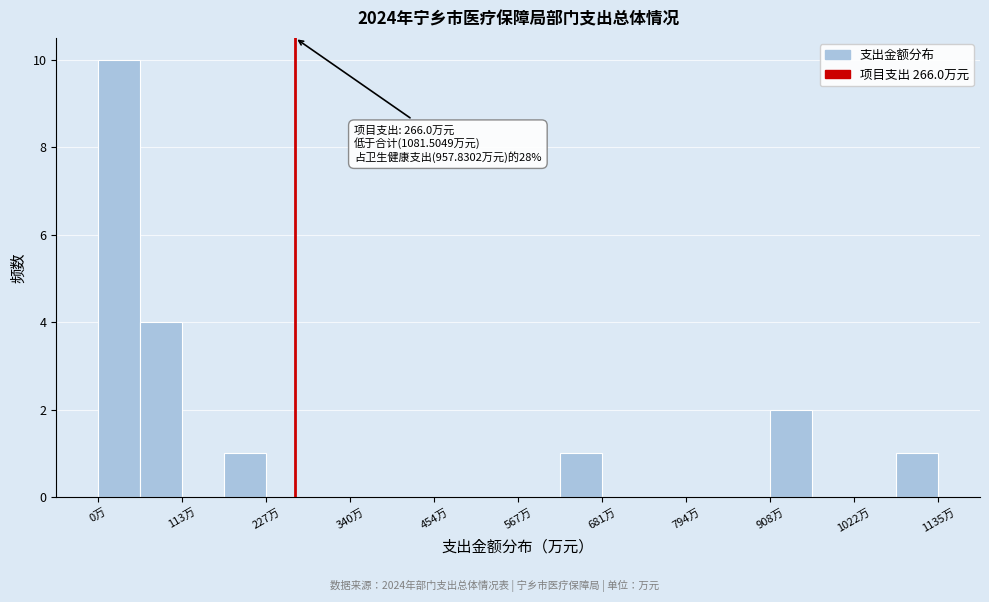

Read against the x-axis, roughly where is the centre of the tallest bar?

20